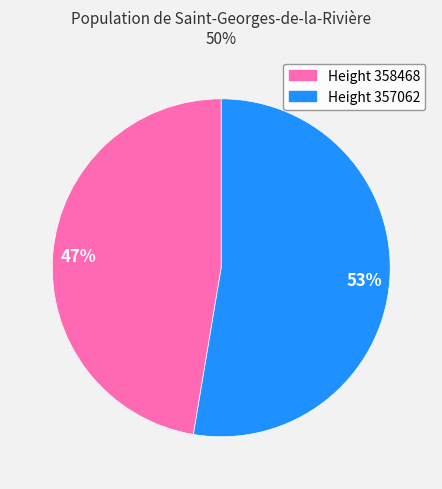

To the nearest percent, what is the average slice percentage?

50%